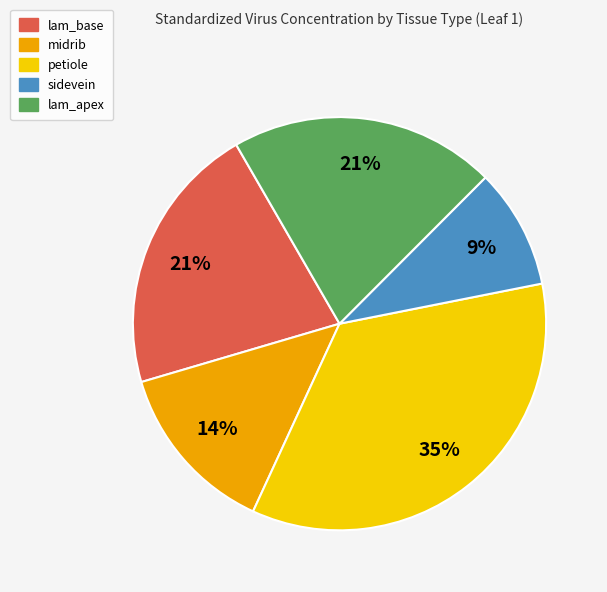

Does any single category account for the majority?

No